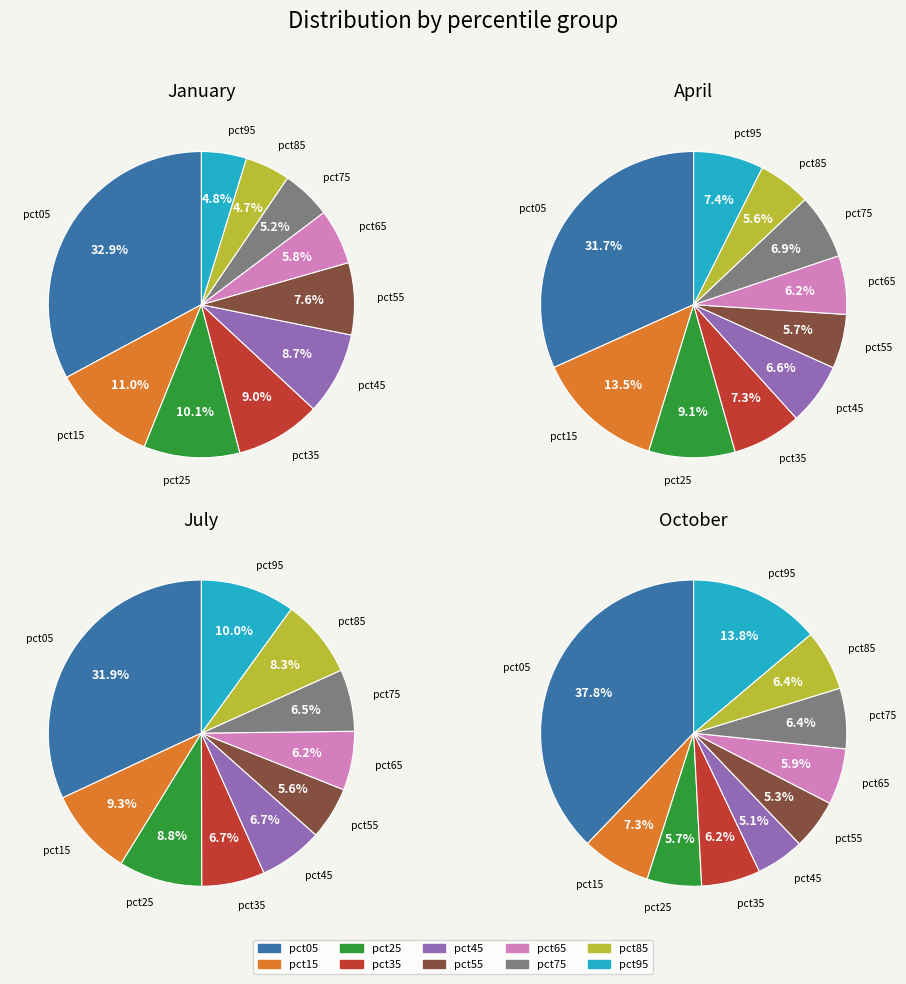

How many segments does this pie chart have?

10